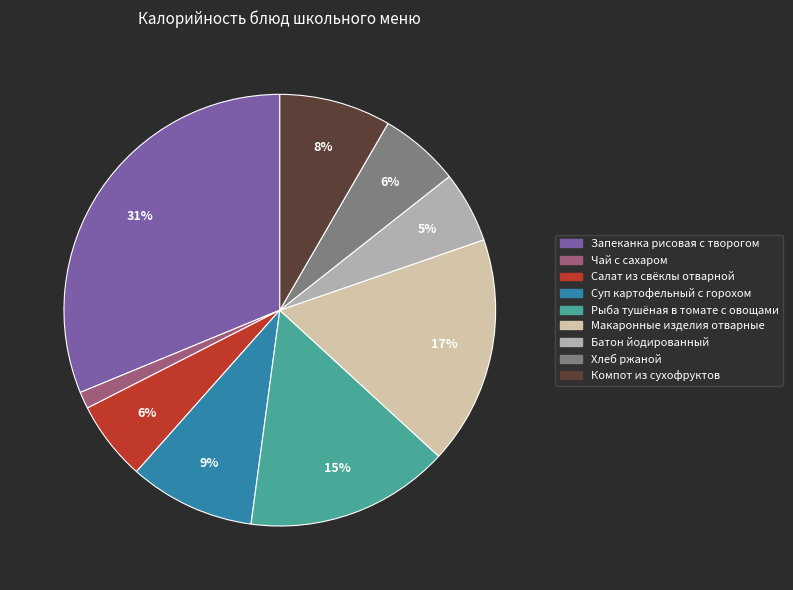

Which category has the smallest portion of the pie?

Чай с сахаром